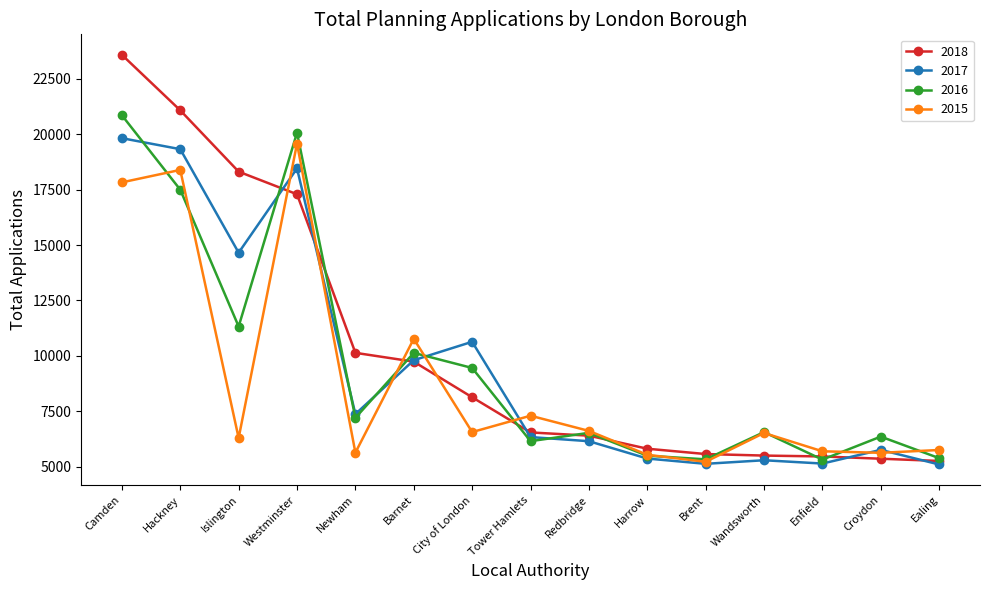

Where is the first local maximum for 2015?

Hackney